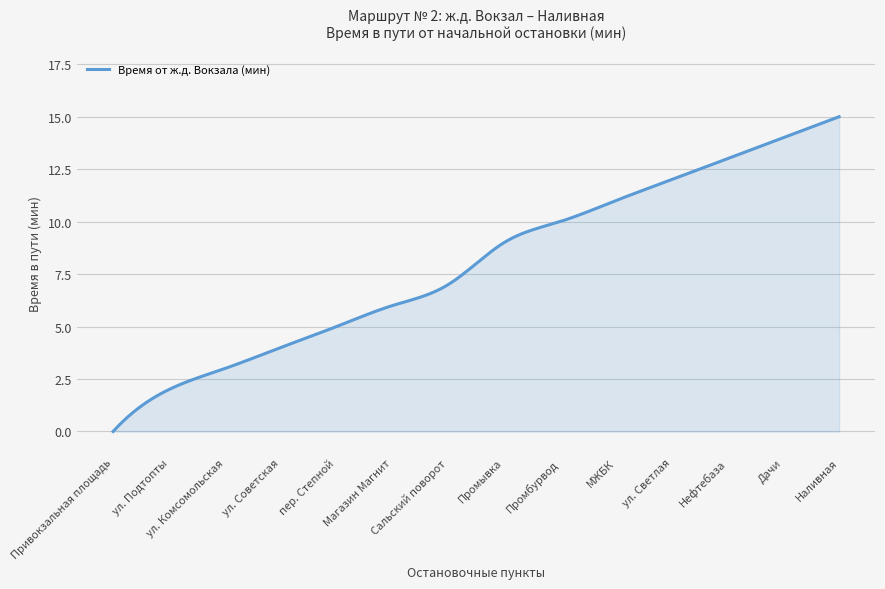

What is the greatest value displayed?

15.0